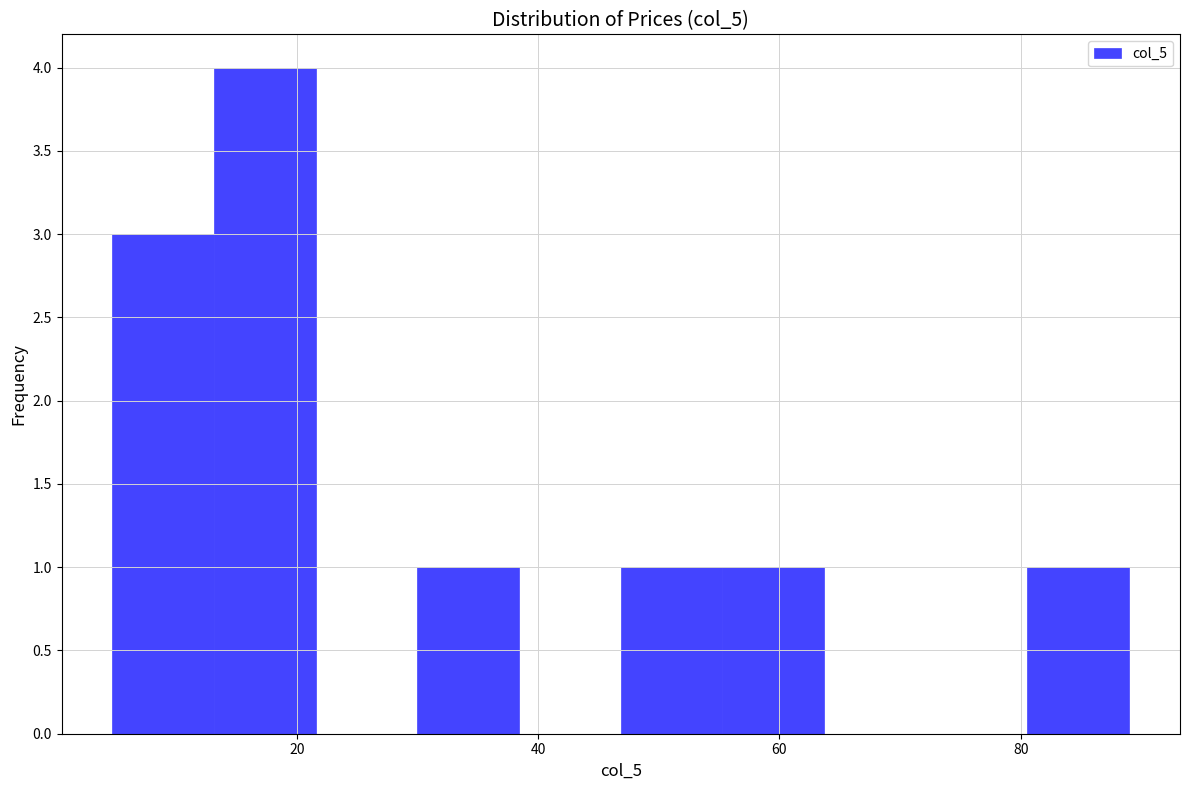

Reading left to right, transcribe this chart: for each bar, give the range it covers on the x-axis and its height. Neither the bar edges nor the heights are printed on the chart, so give them approximately, as read against the axes.

4 to 14: 3
14 to 22: 4
22 to 30: 0
30 to 38: 1
38 to 46: 0
46 to 56: 1
56 to 64: 1
64 to 72: 0
72 to 80: 0
80 to 90: 1